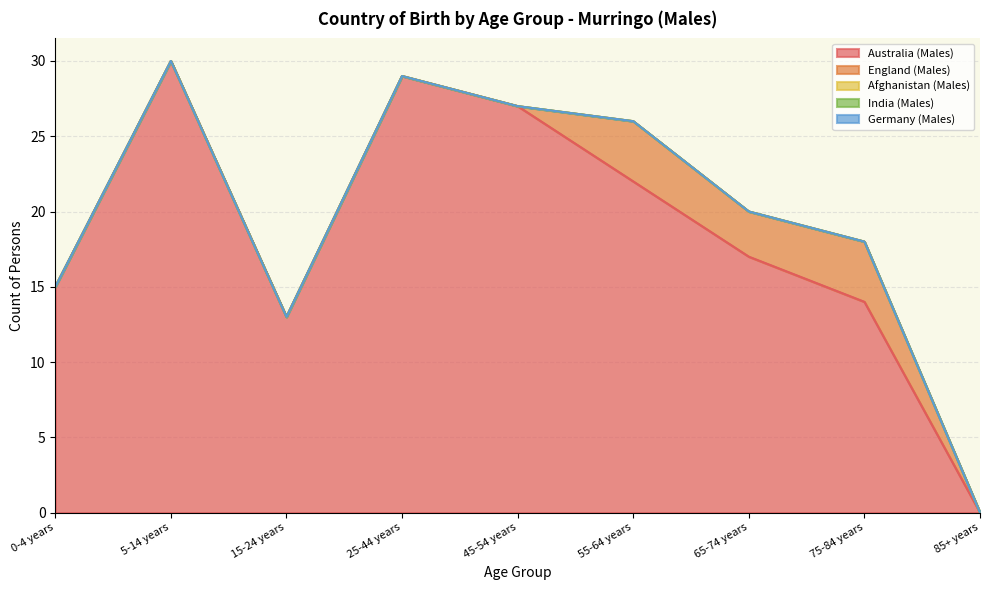

Which series has the largest total across all categories?

Australia (Males)